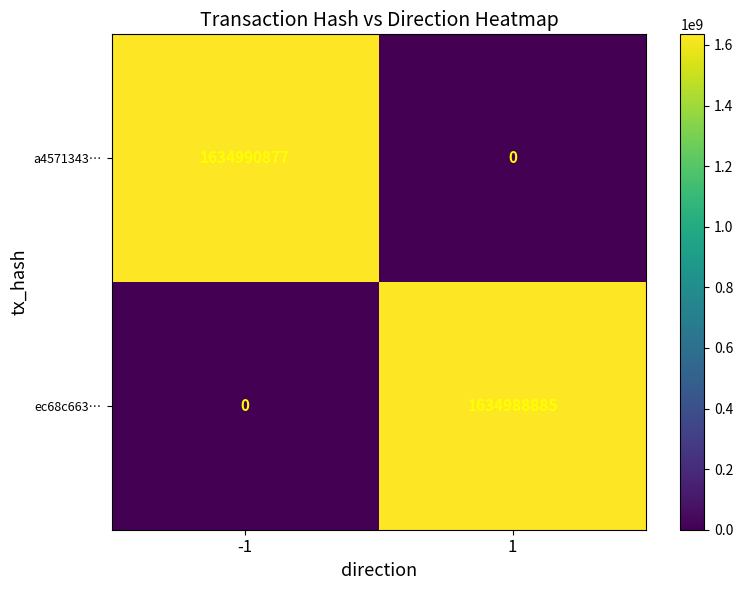

At which category is the sum across all series the highest?

-1